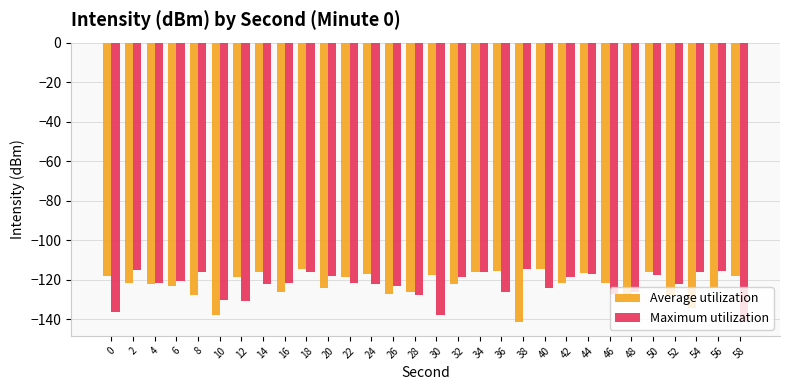

Count the number of data series in this chart.

2